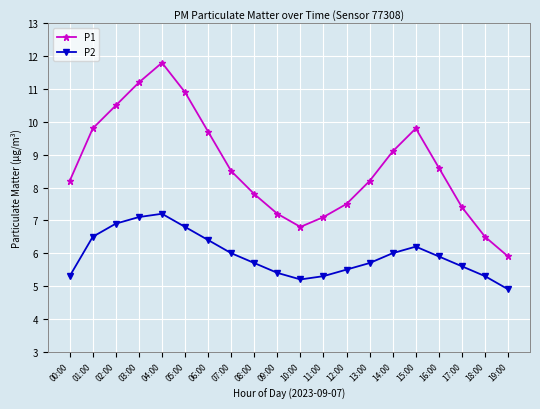

What is the highest value of the P2 series?

7.2